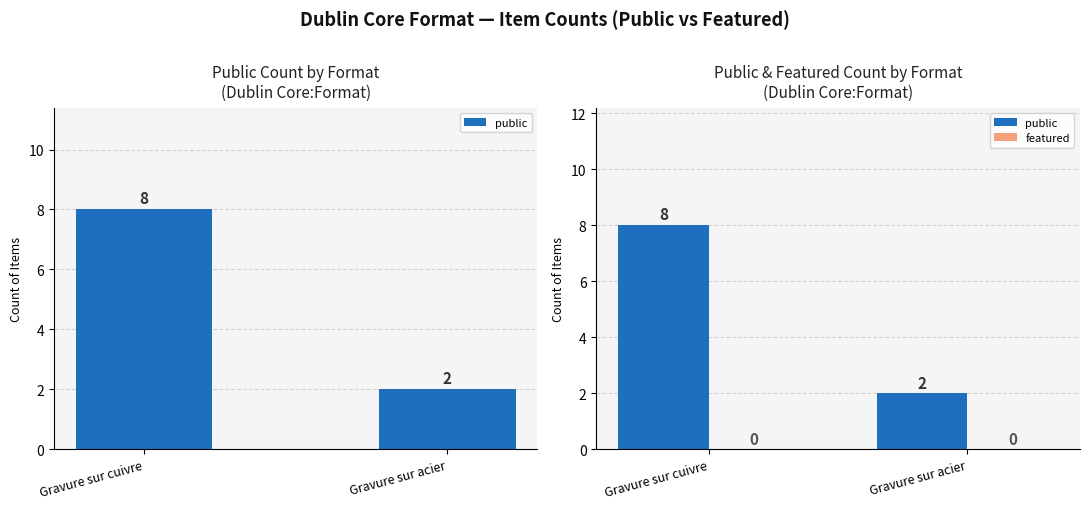

What is the sum of all public values?

10